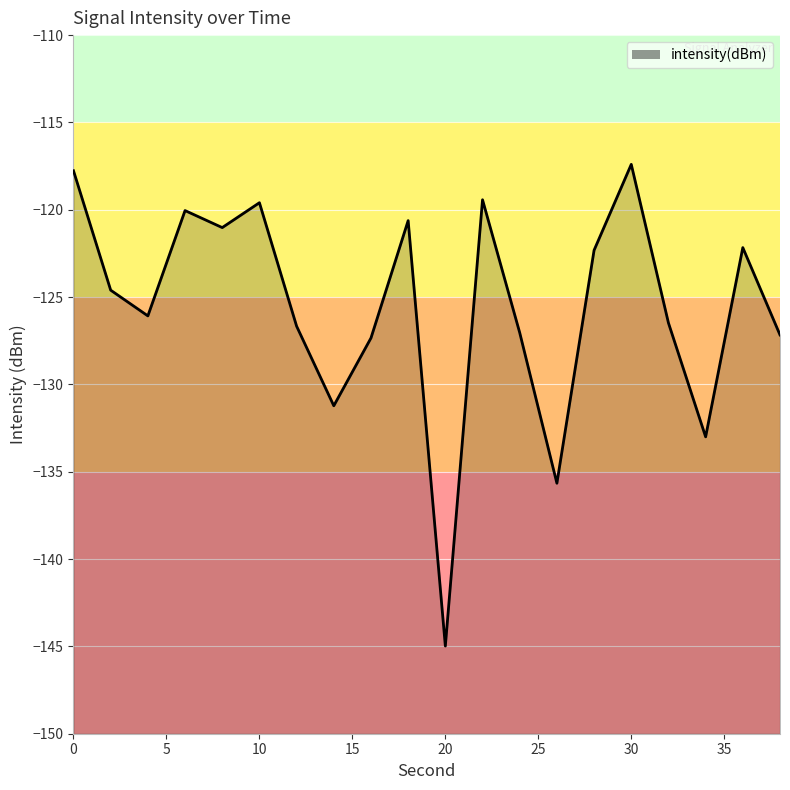

The value at 10 is -119.6. True or false?

True